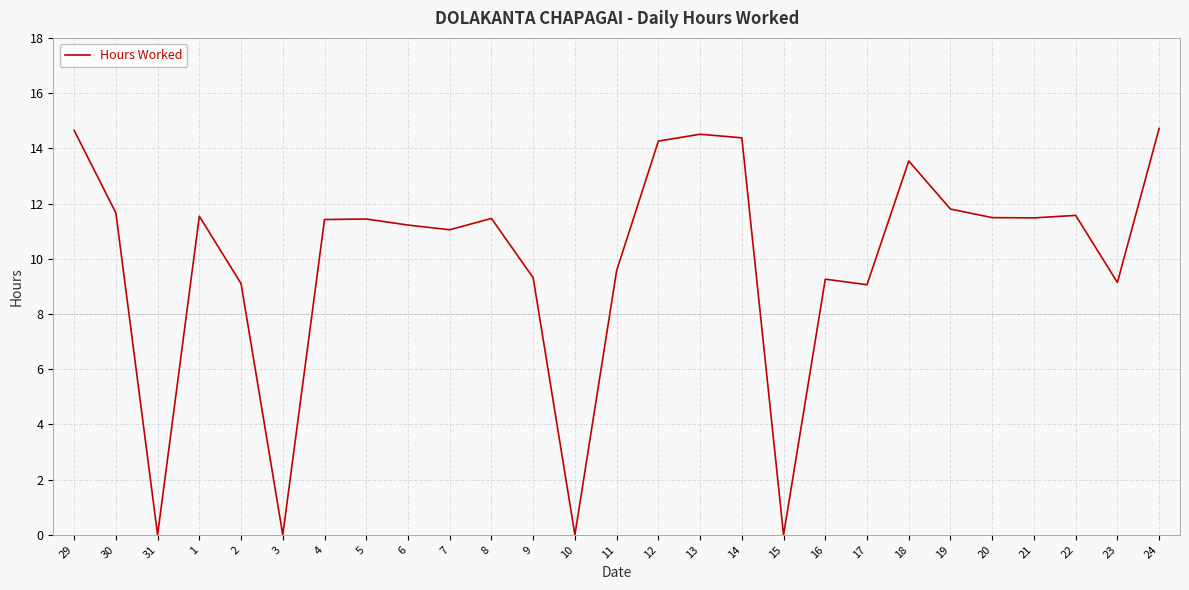

What is the maximum value shown in the chart?

14.7